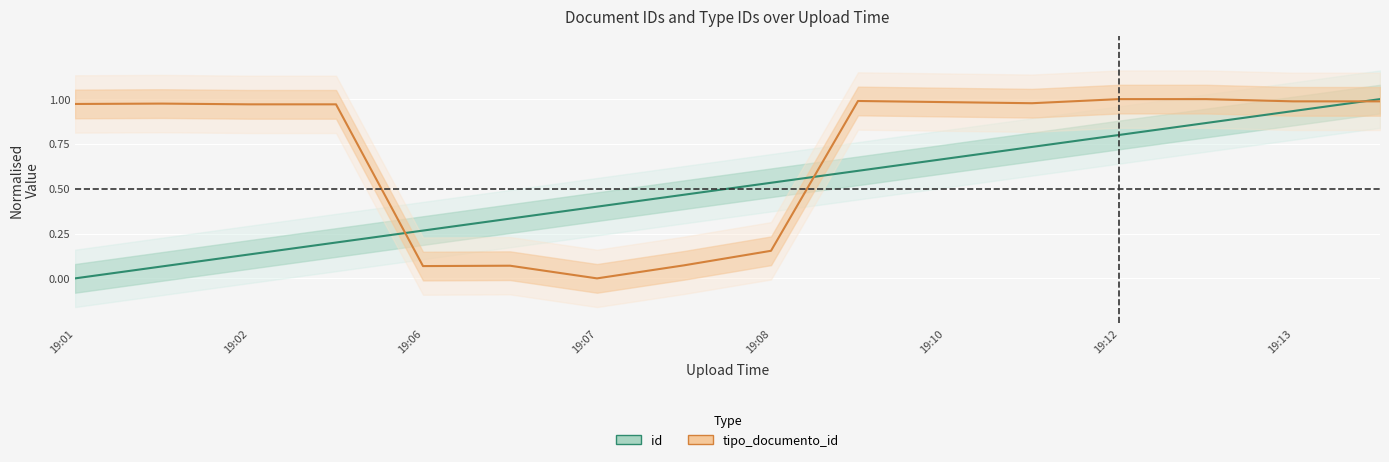

At which category does tipo_documento_id reach its first local peak?

19:02